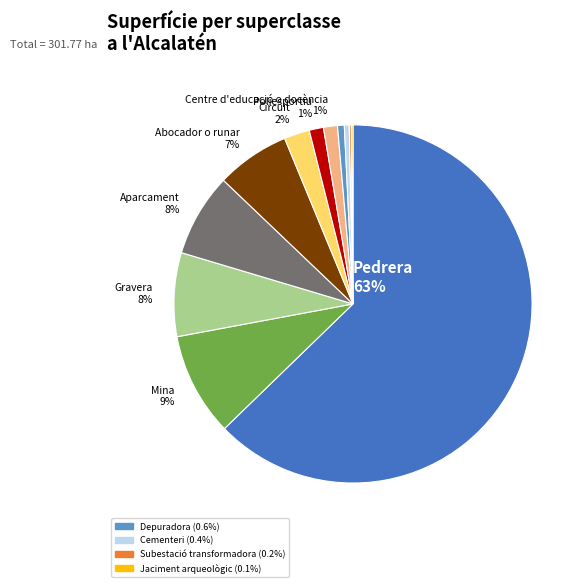

Is there a majority slice in this chart?

Yes